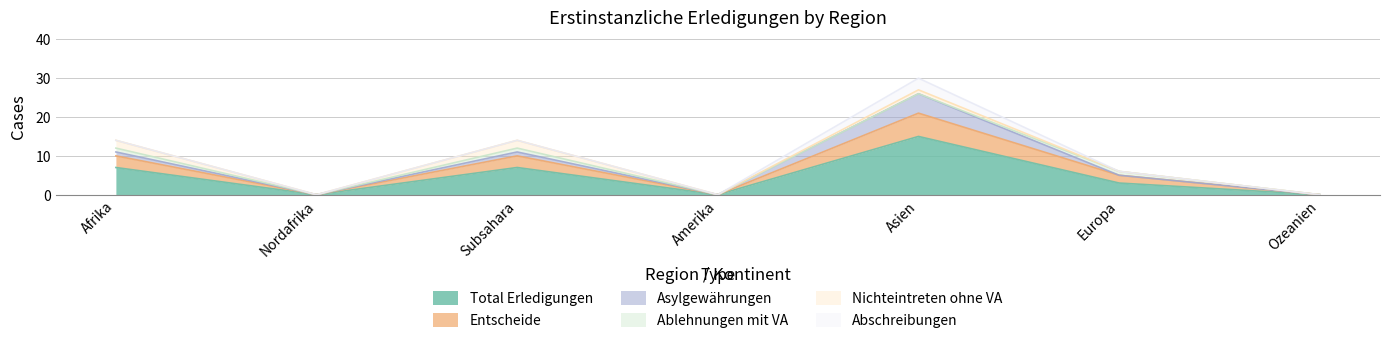

Where is the first local maximum for Nichteintreten ohne VA?

Subsahara